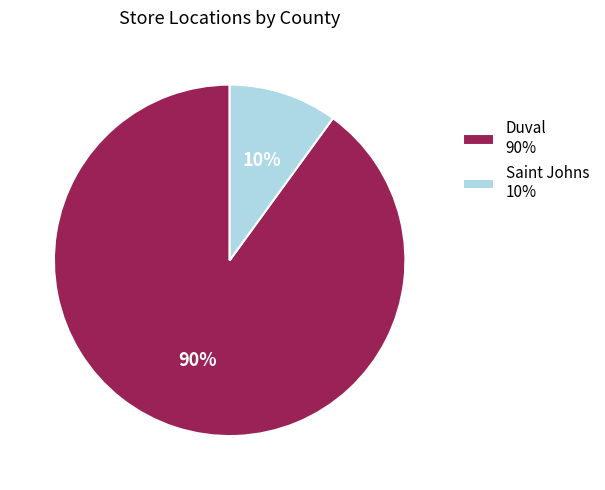

To the nearest percent, what portion does Saint Johns 10% represent?

10%